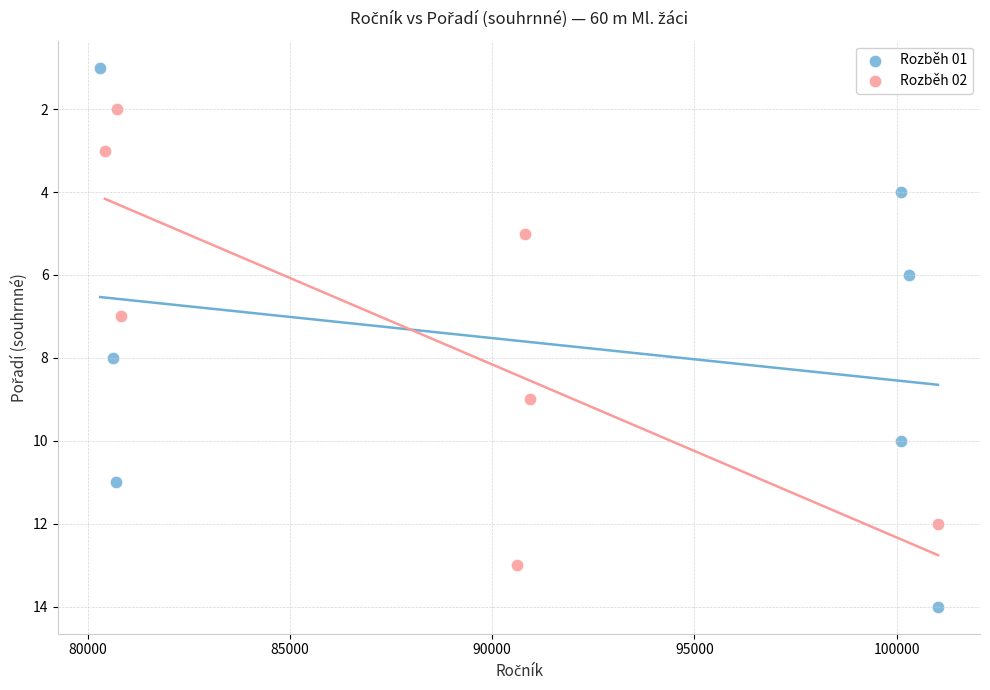

Which series has the largest Y range (max minus min)?

Rozběh 01